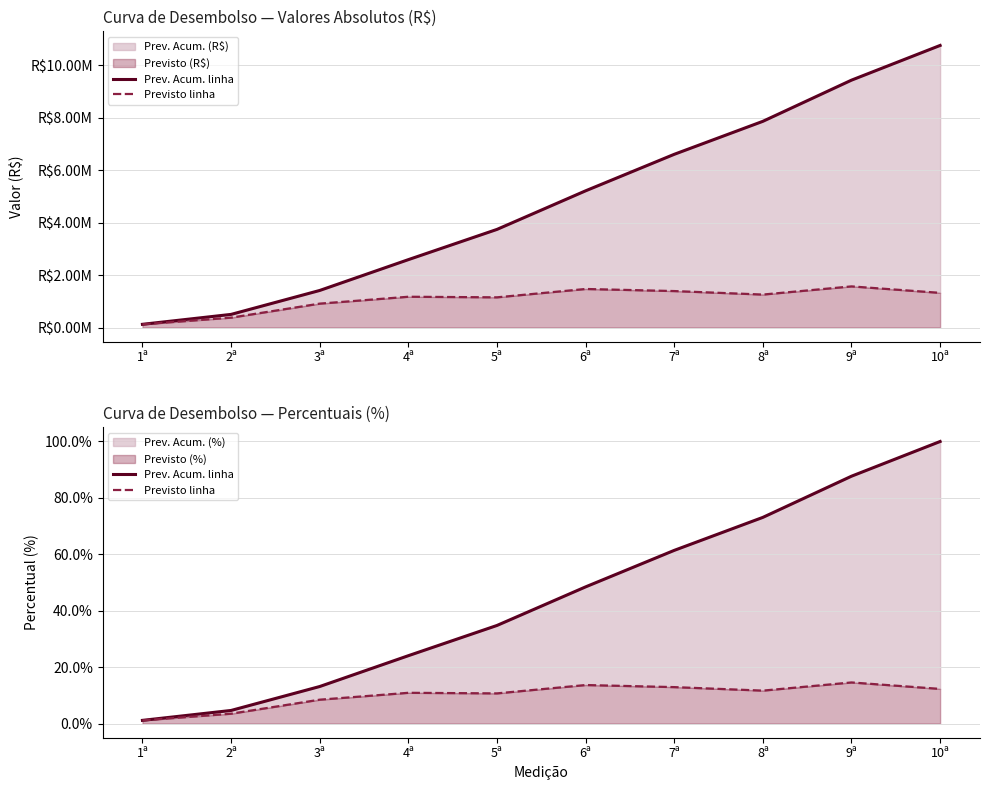

Rank the series at 4ª from lowest to highest value.

Previsto linha, Prev. Acum. linha